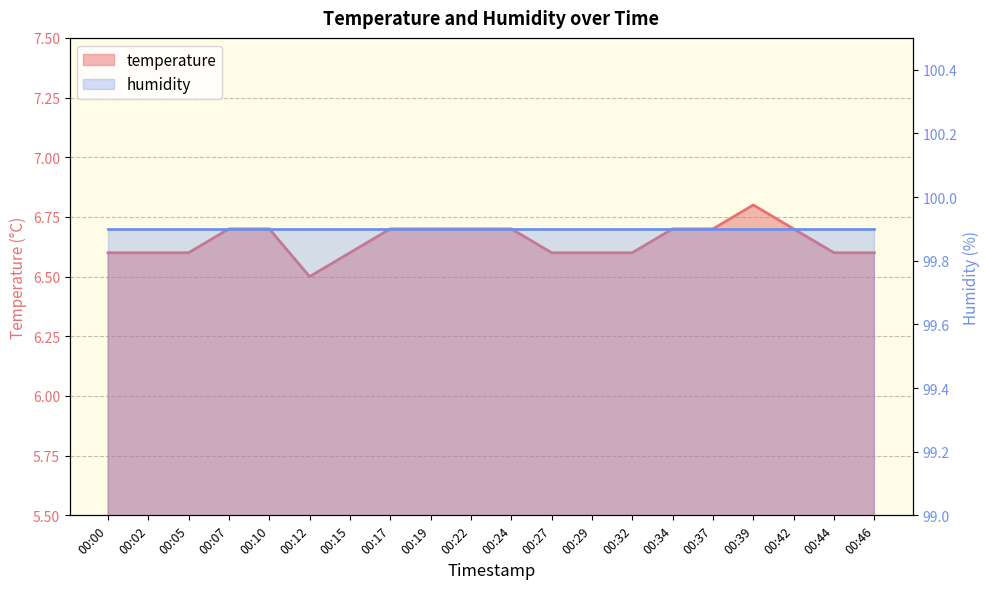

Reading right to left, what are all the values shown in this chart?

6.6	6.6	6.7	6.8	6.7	6.7	6.6	6.6	6.6	6.7	6.7	6.7	6.7	6.6	6.5	6.7	6.7	6.6	6.6	6.6